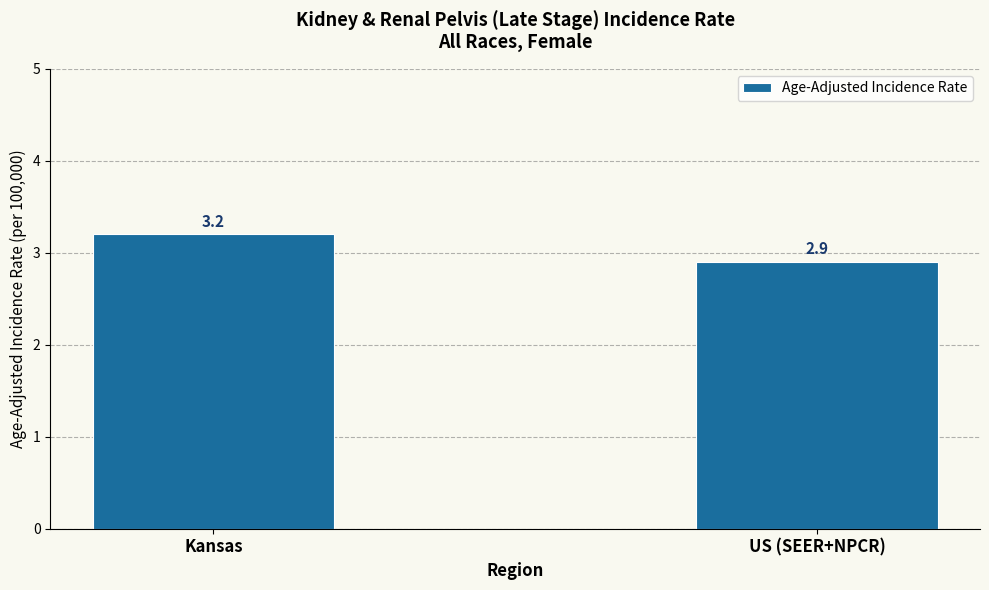

What is the change in value from Kansas to US (SEER+NPCR)?

-0.3